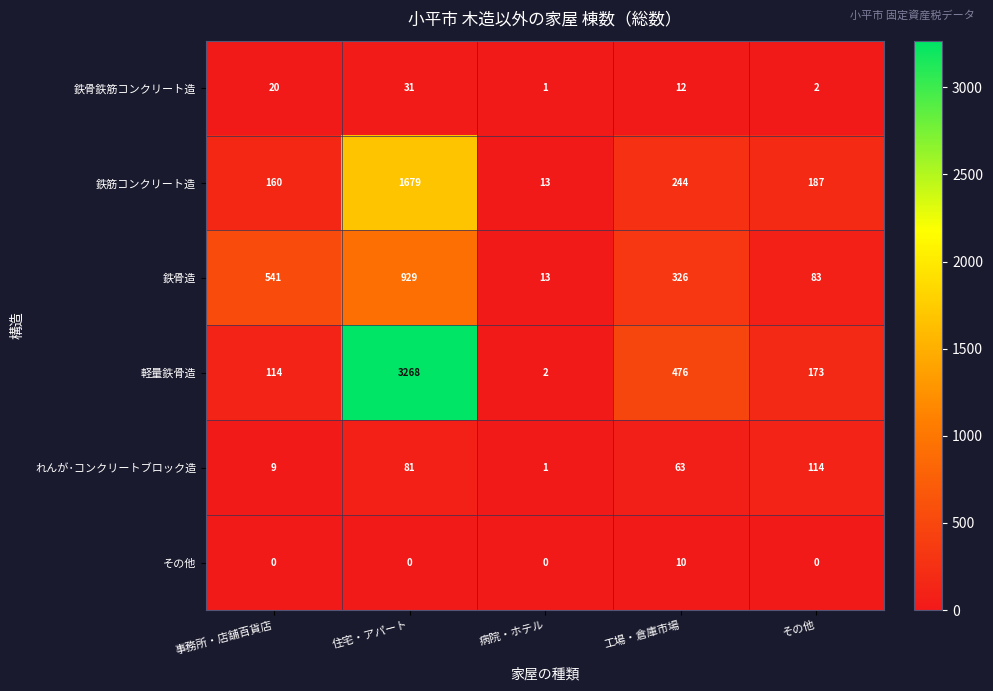

At which category is the sum across all series the highest?

住宅・アパート